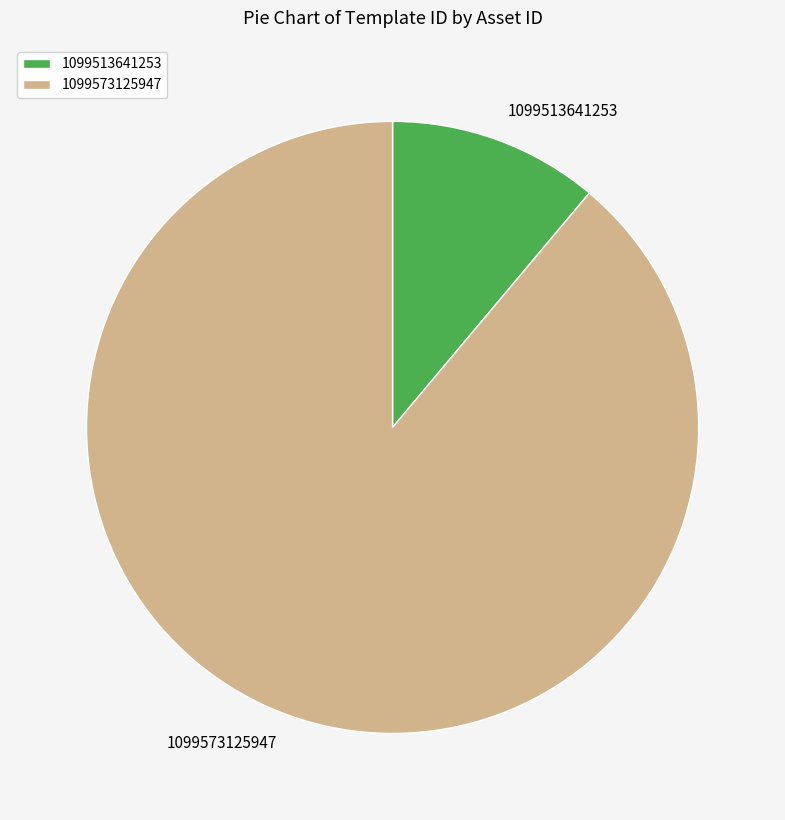

Which slice represents more than half of the pie?

1099573125947